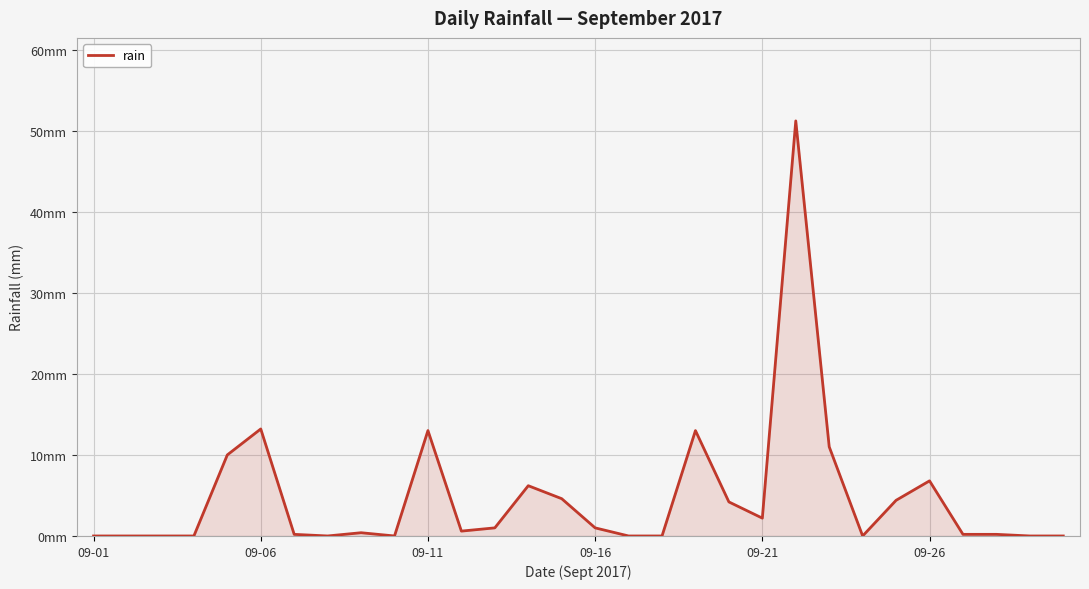

Does the chart have visible grid lines?

Yes